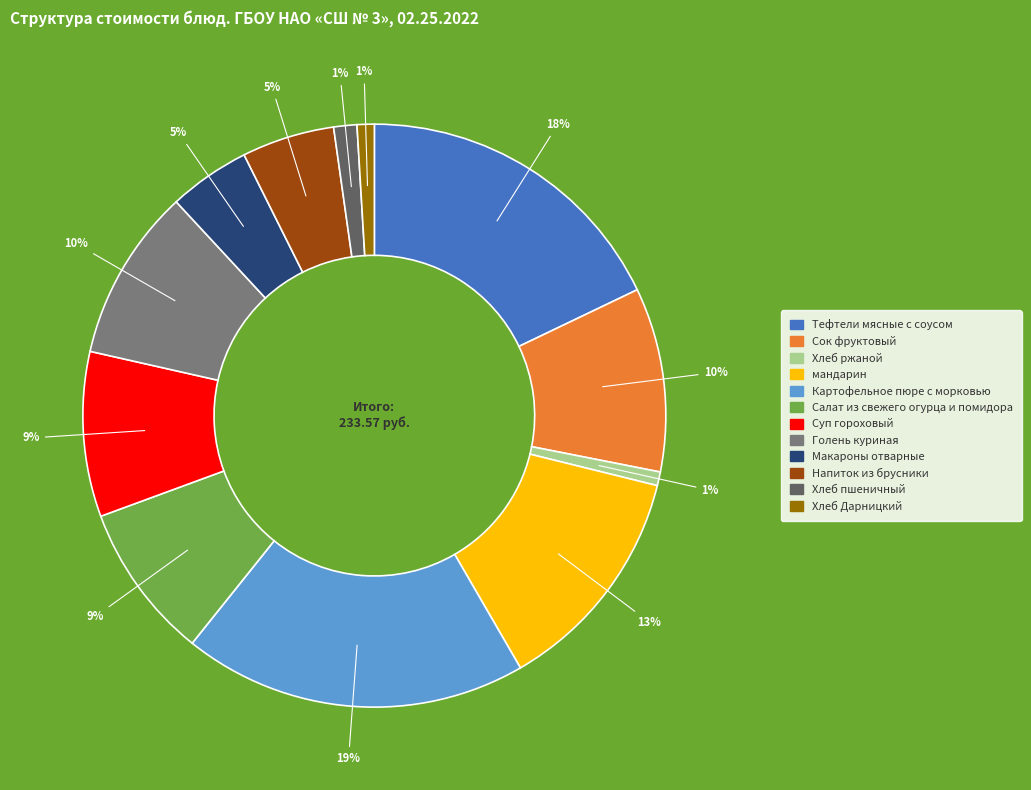

To the nearest percent, what is the difference between the Тефтели мясные с соусом and Картофельное пюре с морковью slice percentages?

1%